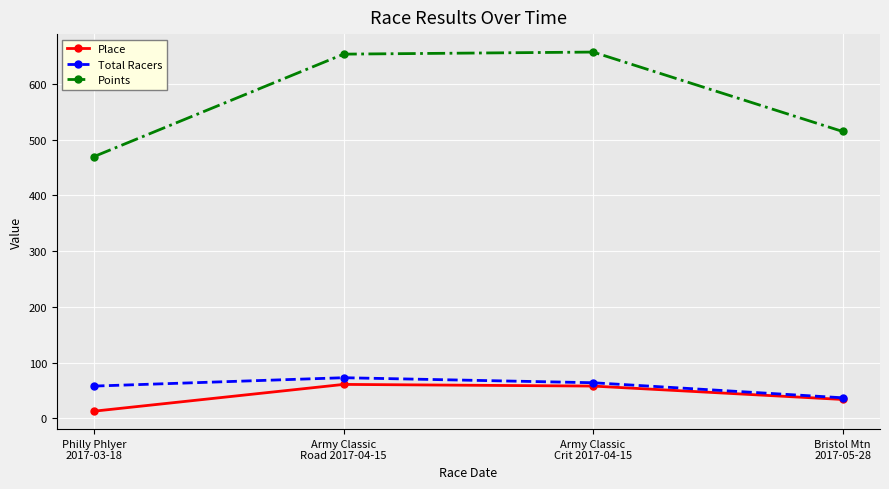

At how many categories does at least one series exceed 441?

4